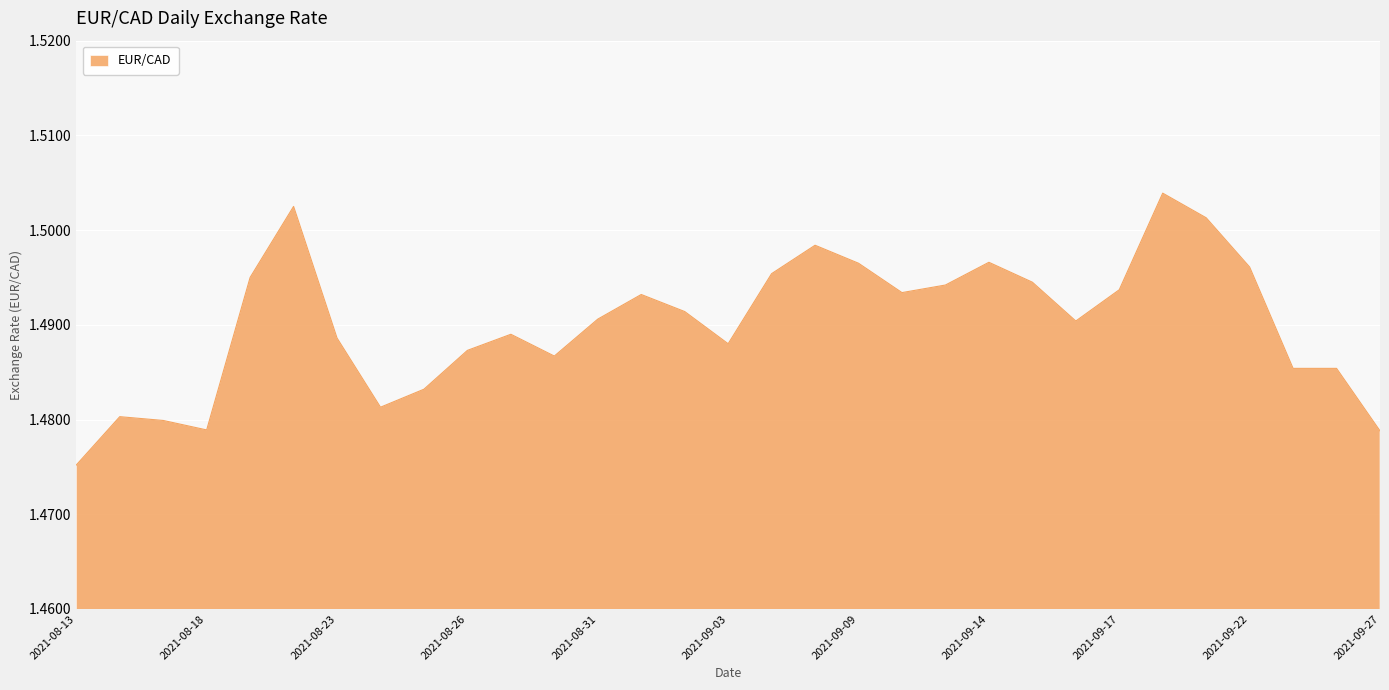

Does the chart have visible grid lines?

Yes